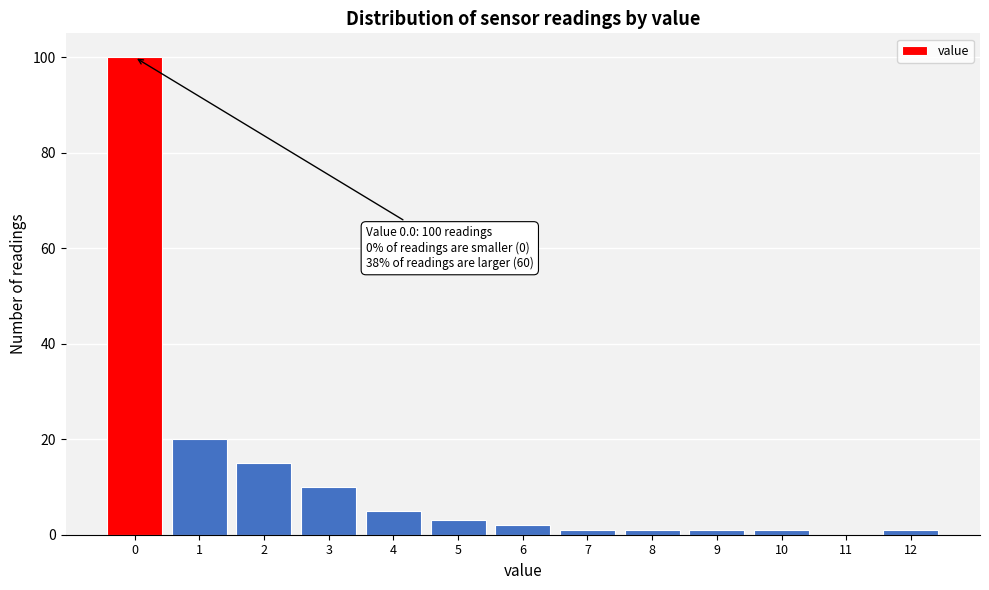

Reading left to right, what are all the values shown in this chart?

0=100	1=20	2=15	3=10	4=5	5=3	6=2	7=1	8=1	9=1	10=1	11=0	12=1